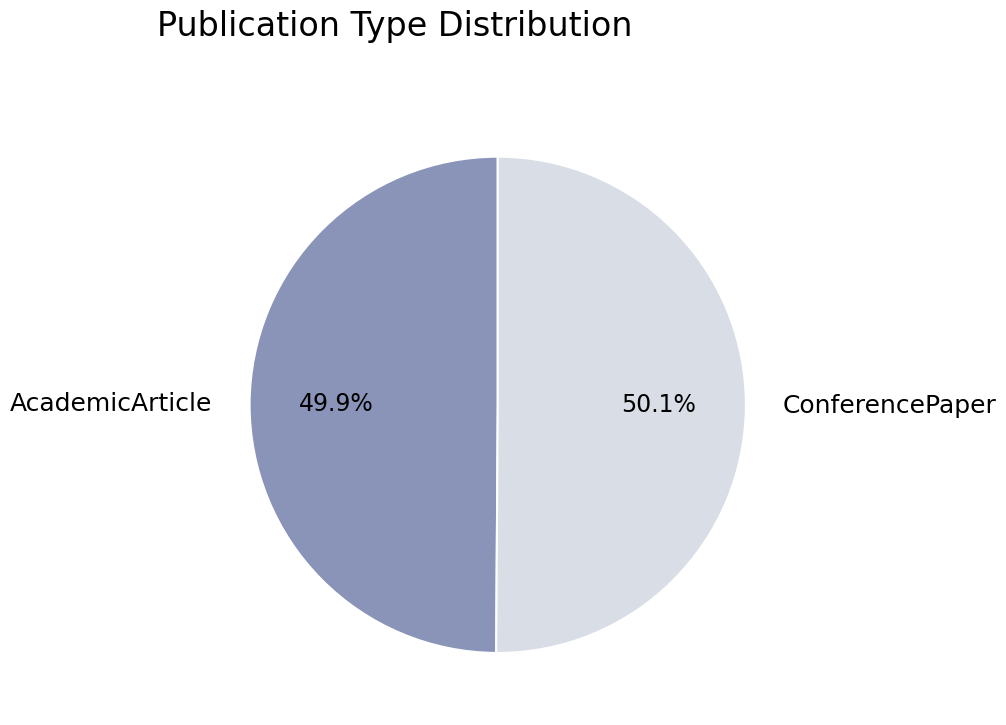

Is it true that ConferencePaper is 50% of the pie?

True